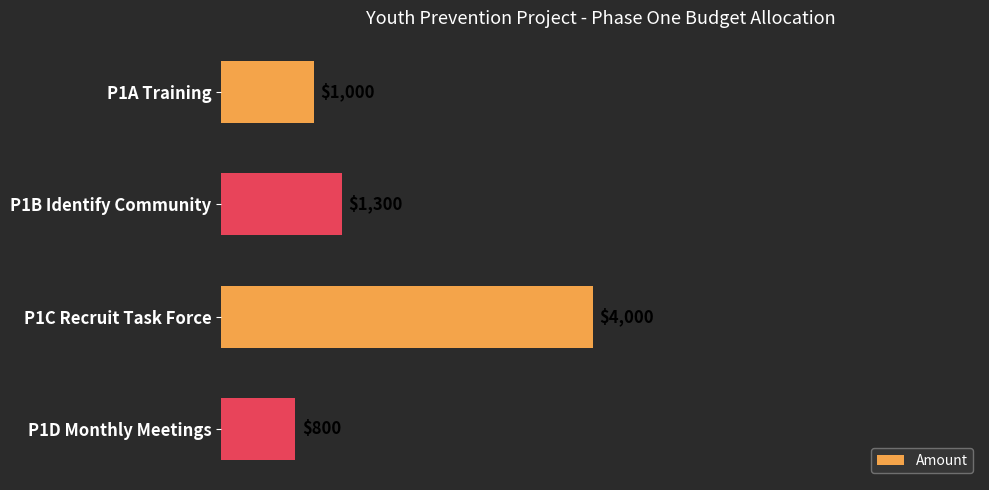

True or false: the data shows 4000 at P1C Recruit Task Force.

True